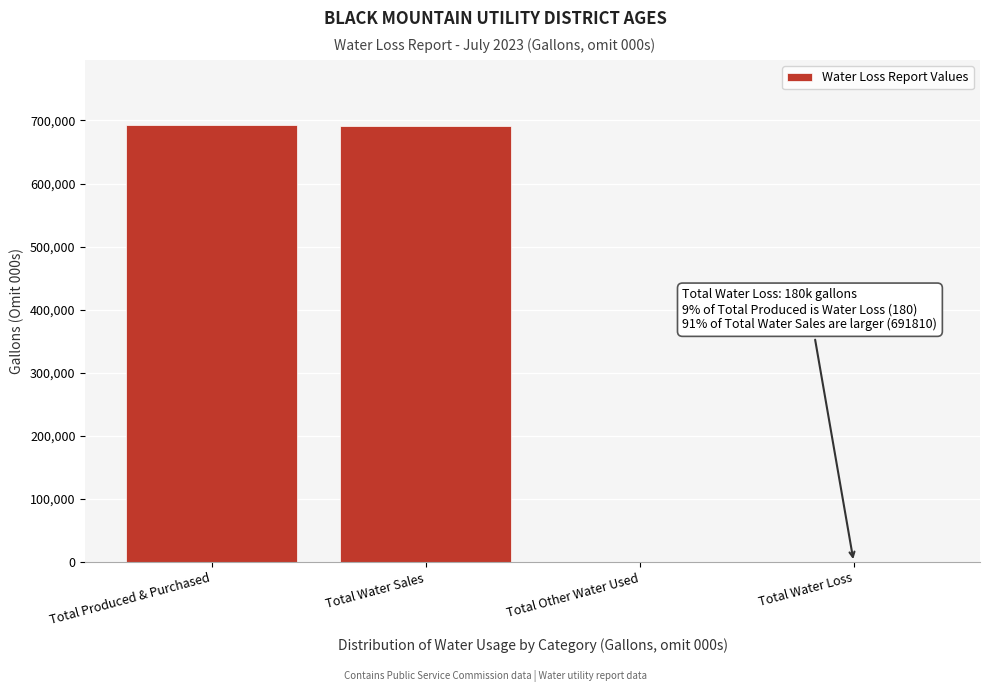

The value at Total Produced & Purchased is 691990. True or false?

True